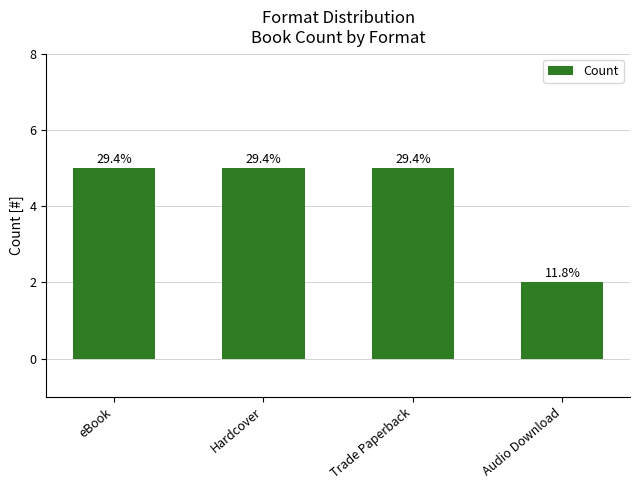

What is the label of the 1st bar from the right?

Audio Download